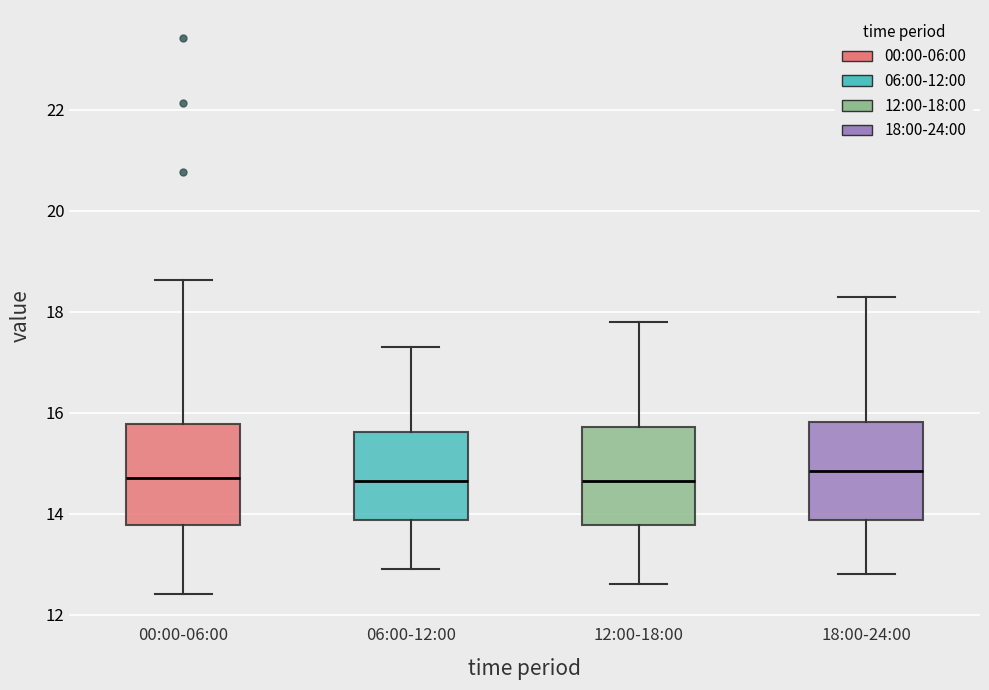

Reading left to right, read every box against the y-axis: the position of its median line, the range the box covers, and the ends of its whiskers. The values are not printed on the chart, so give them approximately, as read against the axis.

00:00-06:00: median 14.8, box 13.8 to 15.8, whiskers 12.4 to 18.6
06:00-12:00: median 14.6, box 13.8 to 15.6, whiskers 13.0 to 17.4
12:00-18:00: median 14.6, box 13.8 to 15.8, whiskers 12.6 to 17.8
18:00-24:00: median 14.8, box 13.8 to 15.8, whiskers 12.8 to 18.4